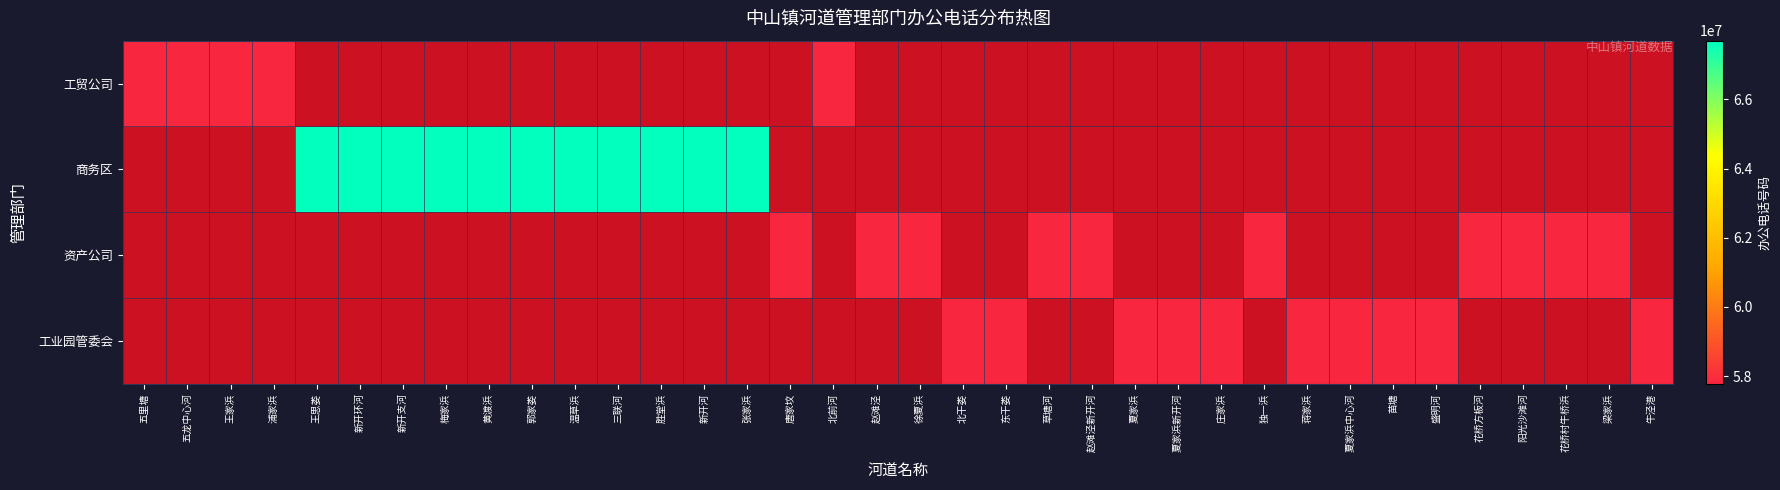

List the series in order of their peak value, highest first.

商务区, 工业园管委会, 资产公司, 工贸公司